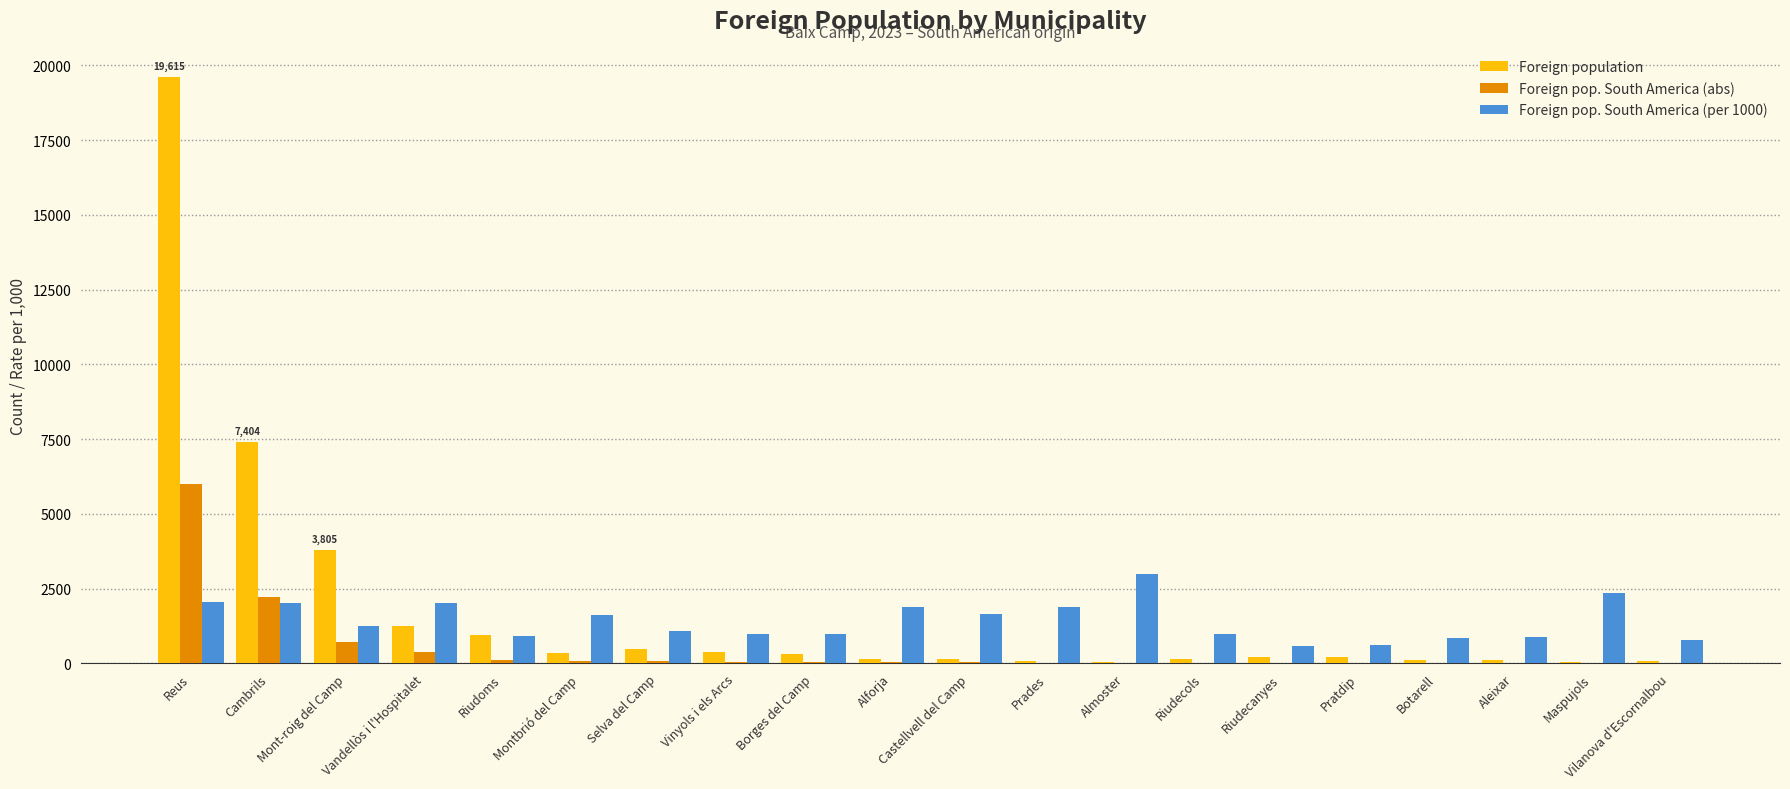

The Foreign pop. South America (per 1000) series shows 588 at Riudecanyes. True or false?

True